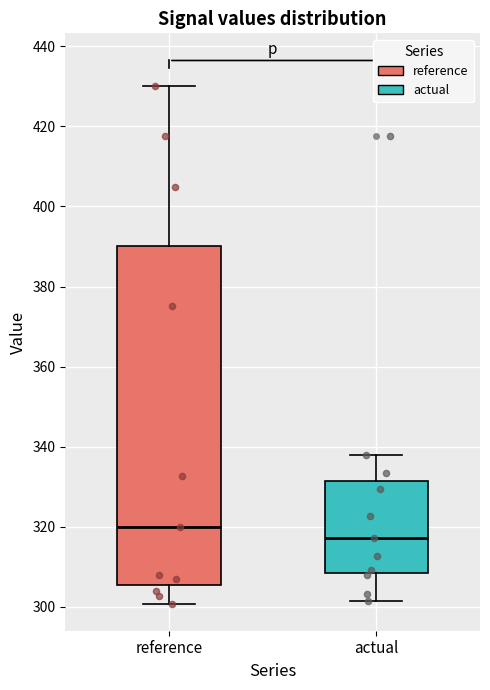

Which box's median line is the lowest?

actual